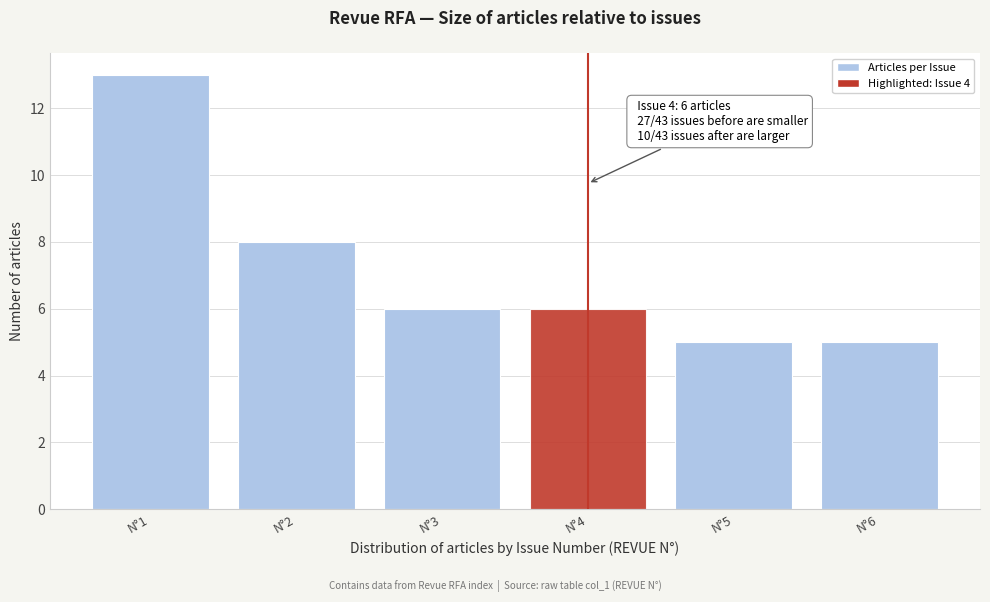

Reading left to right, what are all the values shown in this chart?

N°1=13	N°2=8	N°3=6	N°4=6	N°5=5	N°6=5